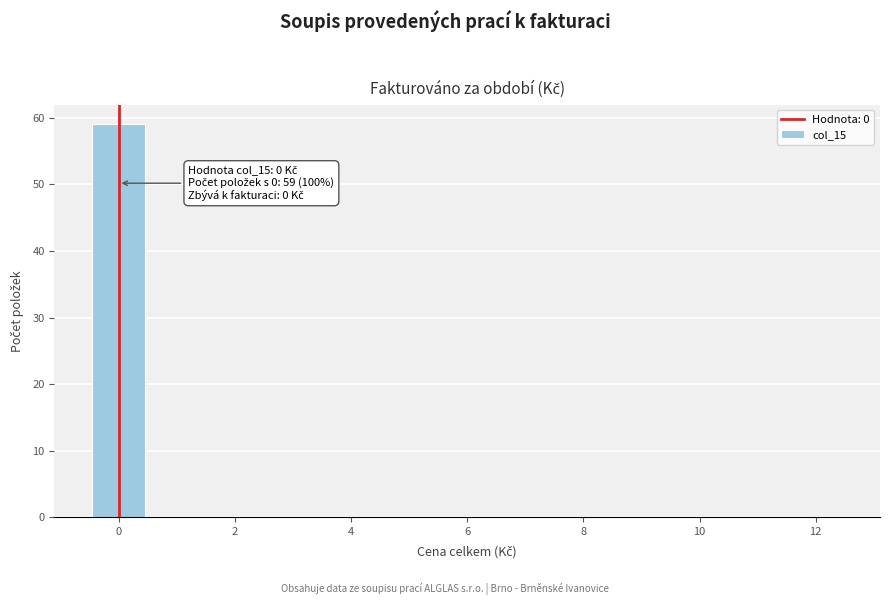

Over which range of the x-axis is the bar tallest?

-0.5 to 0.5